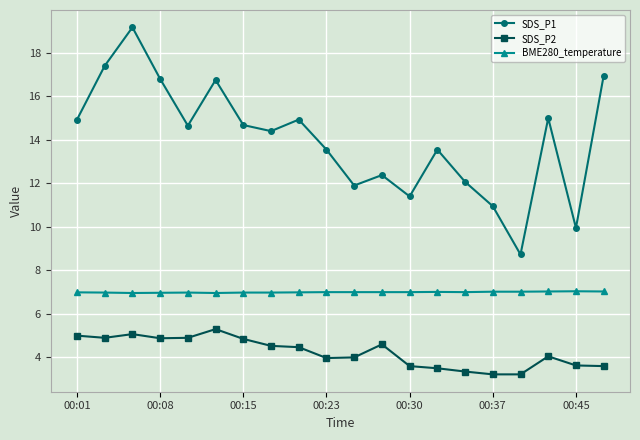

List the series in order of their overall mean, lowest first.

SDS_P2, BME280_temperature, SDS_P1